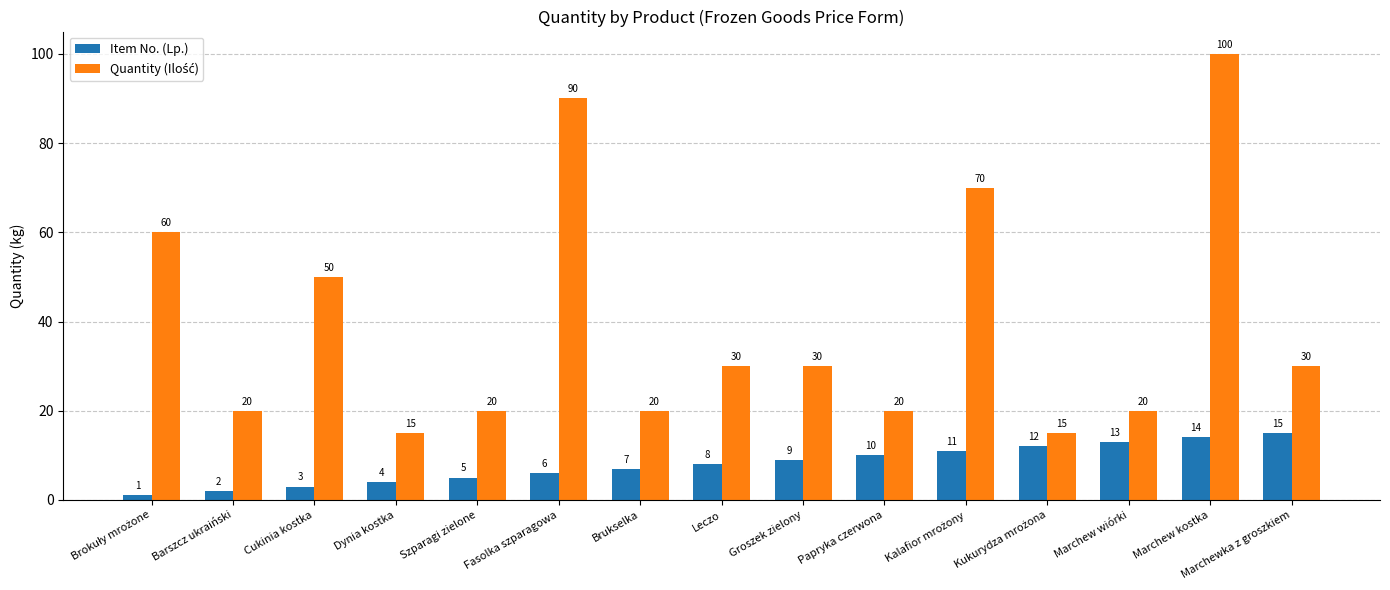

Count the number of categories in the chart.

15